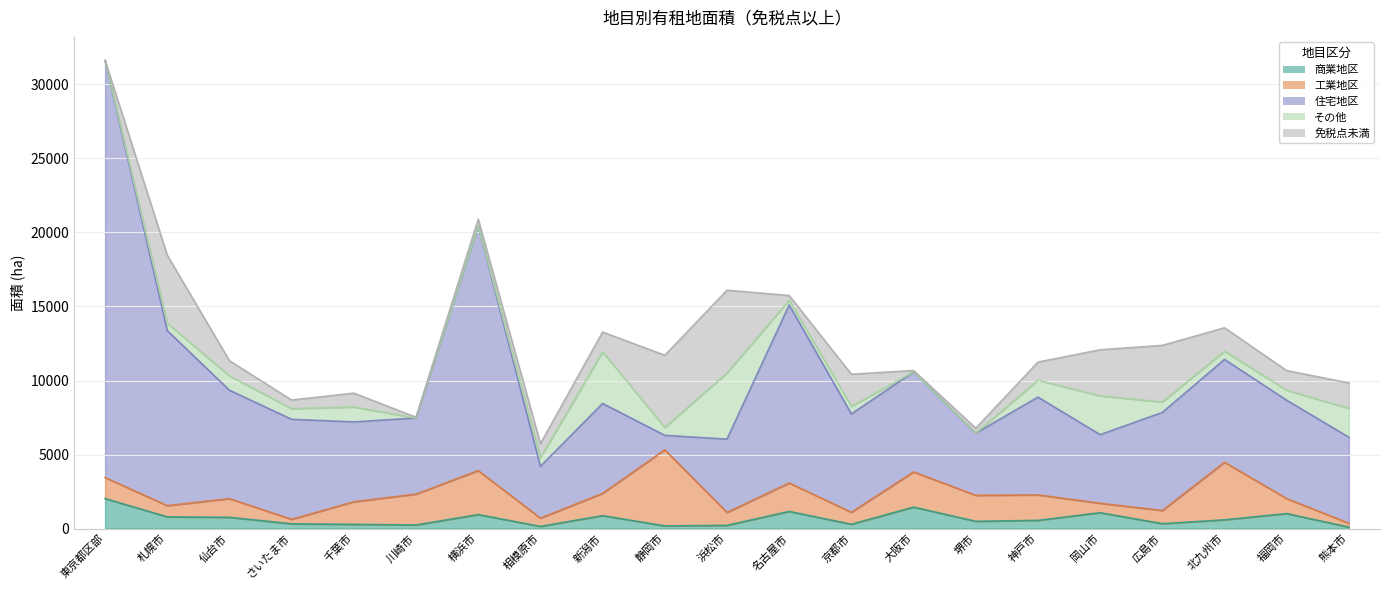

True or false: その他 has a value of 315 at 名古屋市.

True